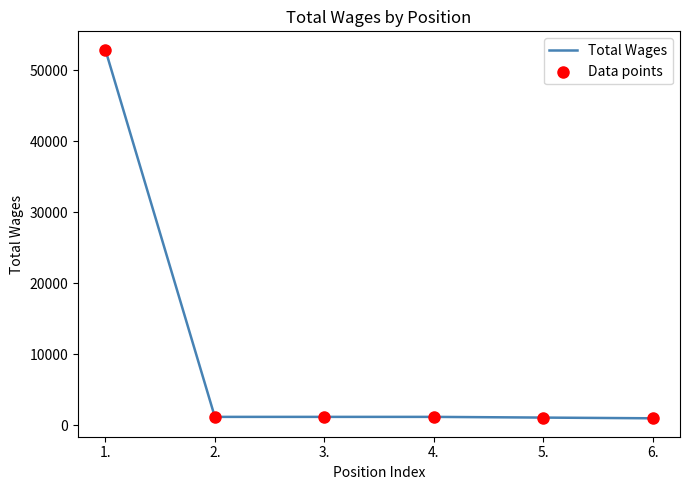

Is it true that the value at 1. is 52920?

True